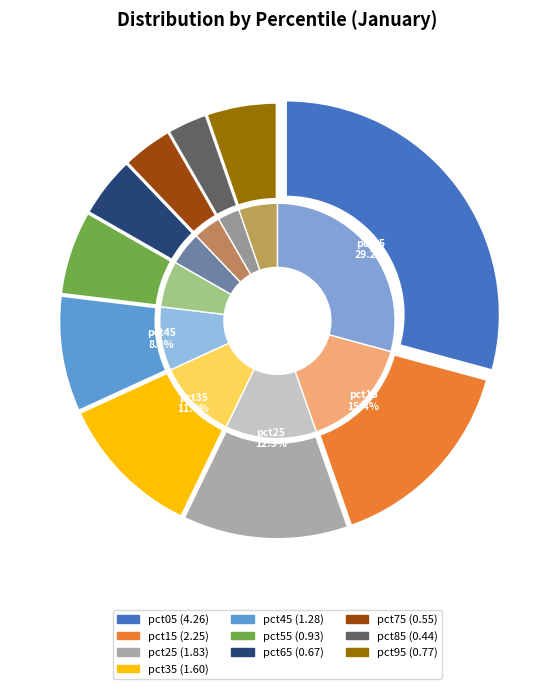

To the nearest percent, what is the average slice percentage?

10%